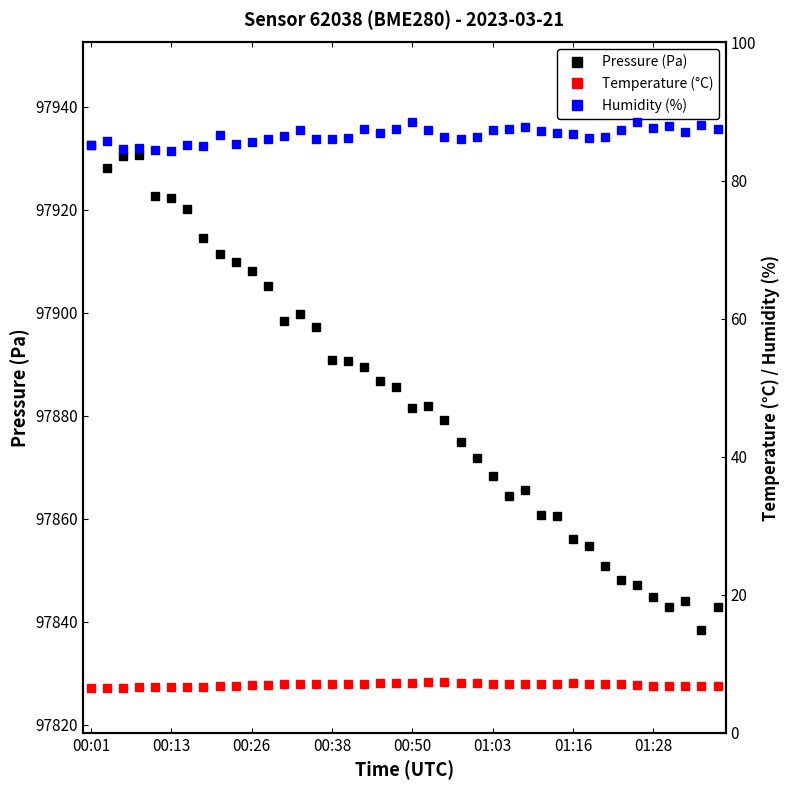

Which label corresponds to the largest value in the chart?

00:01